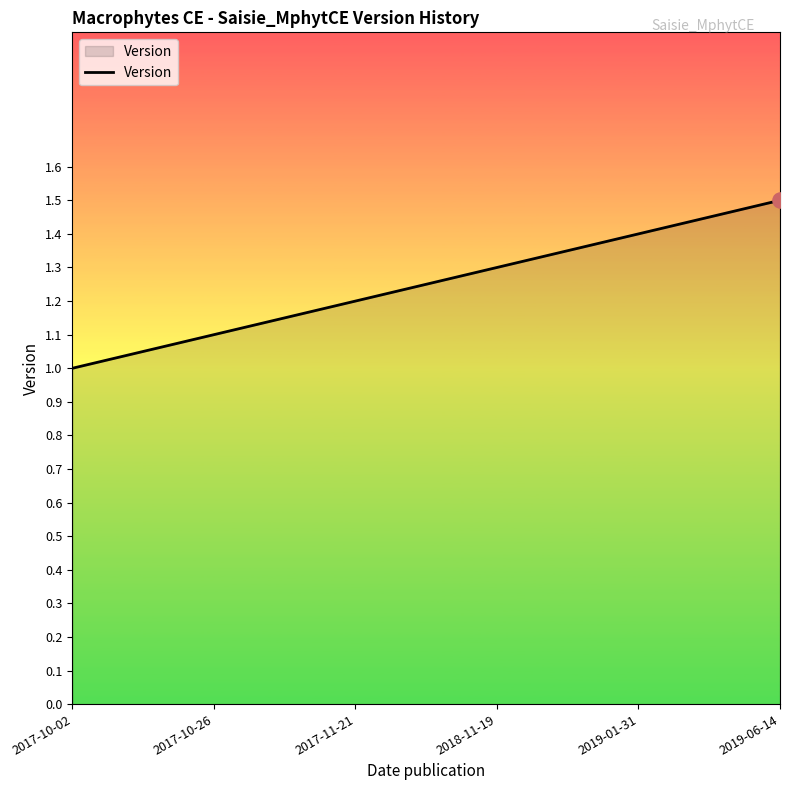

What is the ratio of the value at 2017-10-02 to the value at 2017-11-21?

0.8